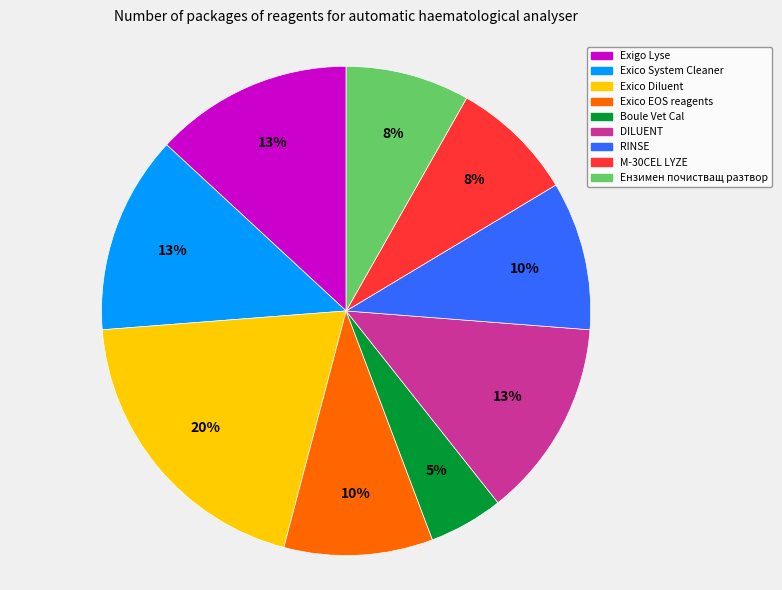

Is it true that Exico EOS reagents is 2% of the pie?

False